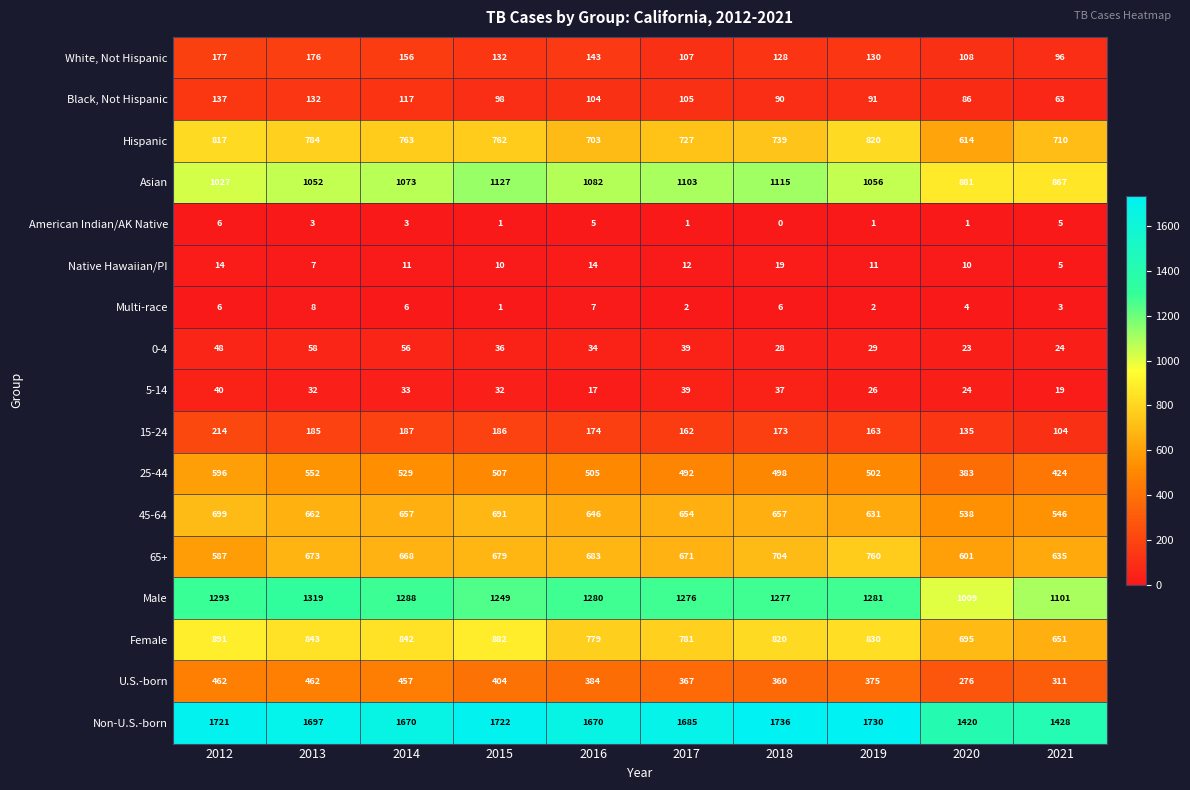

List the series in order of their peak value, lowest first.

American Indian/AK Native, Multi-race, Native Hawaiian/PI, 5-14, 0-4, Black, Not Hispanic, White, Not Hispanic, 15-24, U.S.-born, 25-44, 45-64, 65+, Hispanic, Female, Asian, Male, Non-U.S.-born